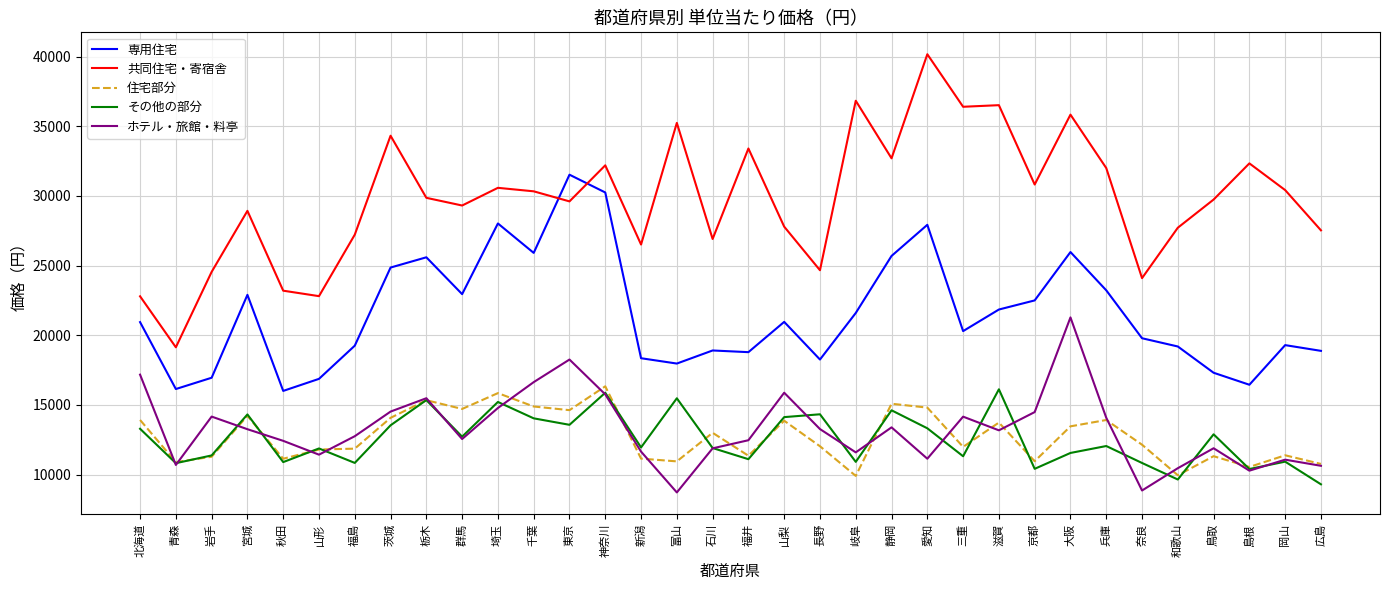

True or false: その他の部分 has a value of 7136 at 茨城.

False